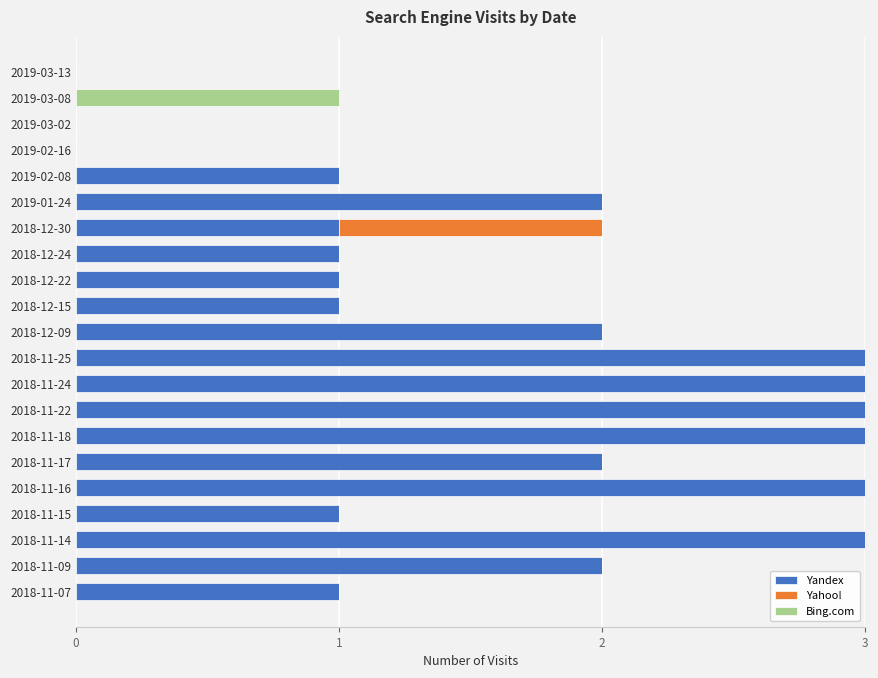

What is the total value across all series at 2018-11-18?

3